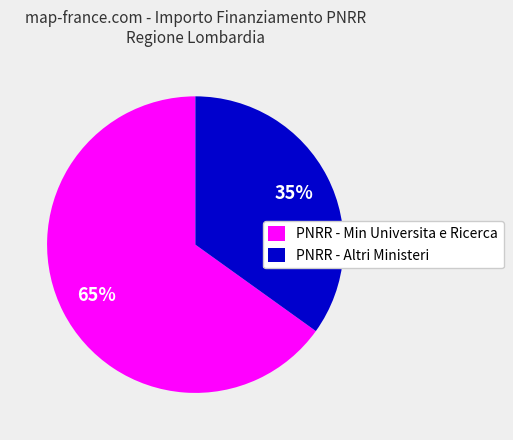

How many slices are in this pie chart?

2